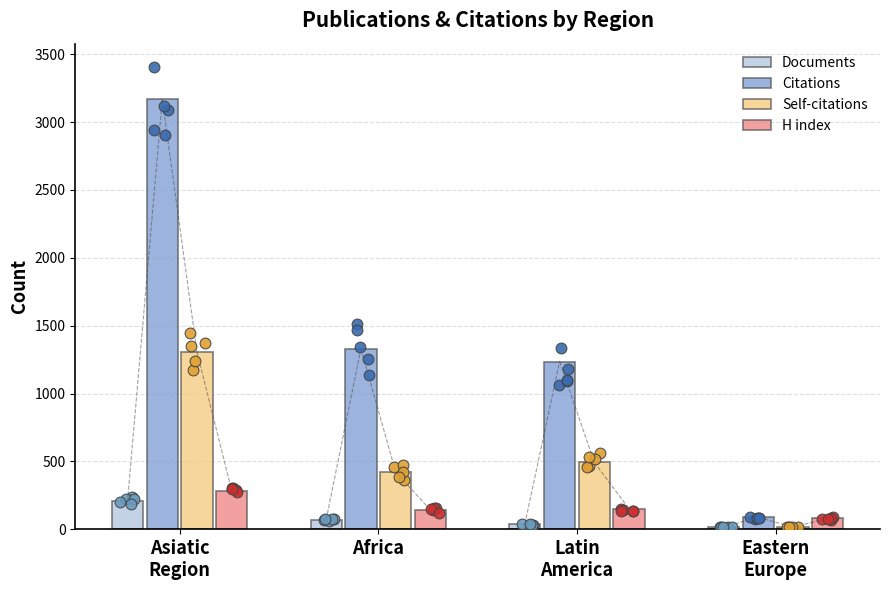

At how many categories does at least one series exceed 2699?

1